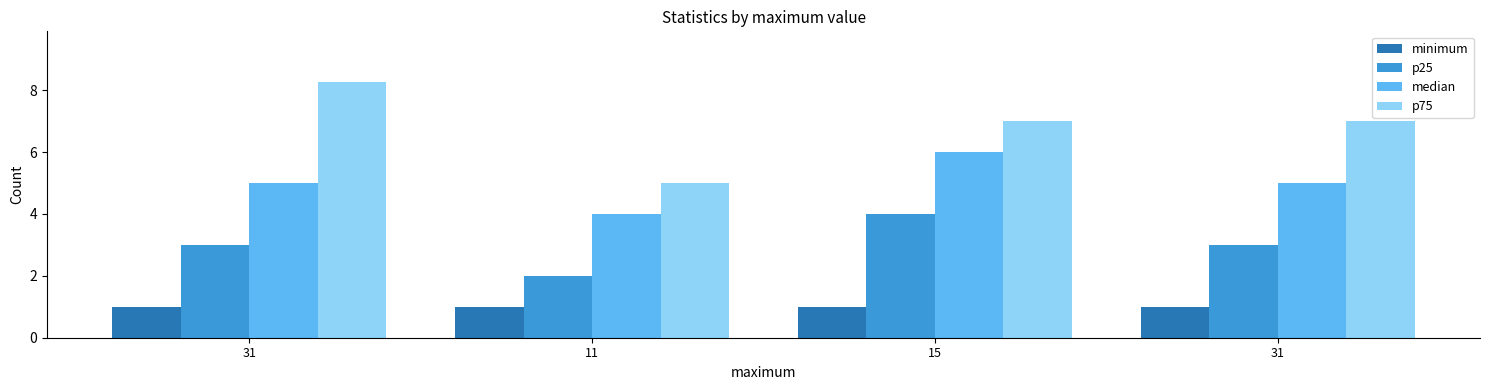

At which category is the sum across all series the highest?

15